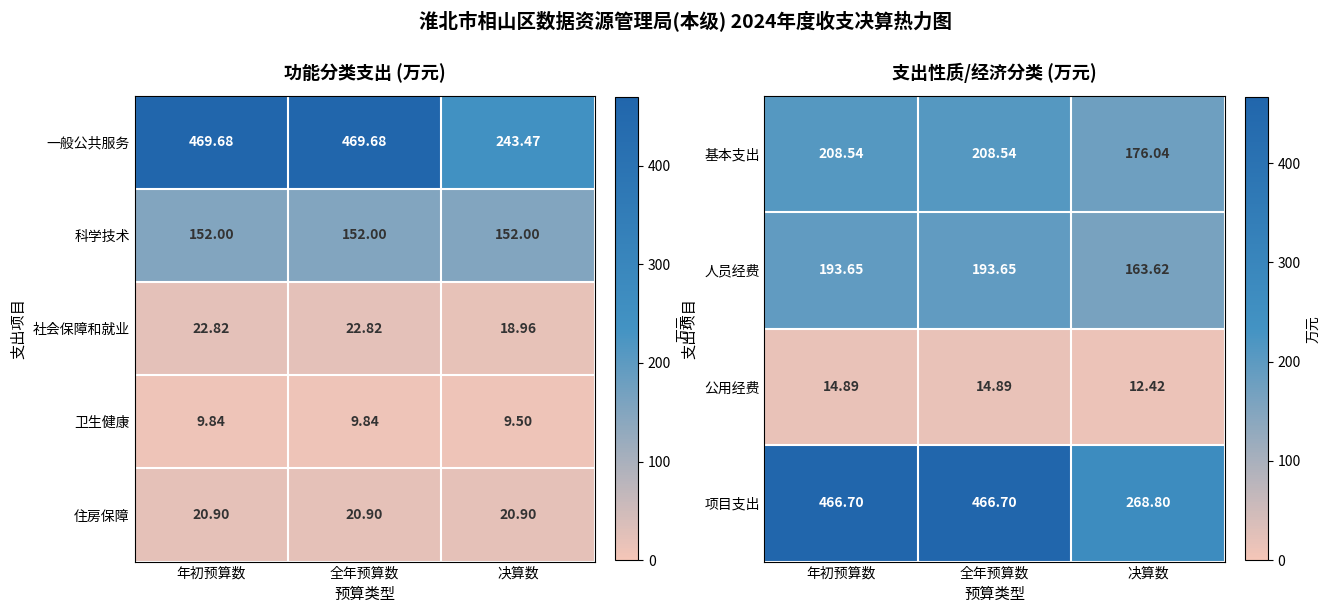

The value of 基本支出 at 决算数 is 176.0. True or false?

True